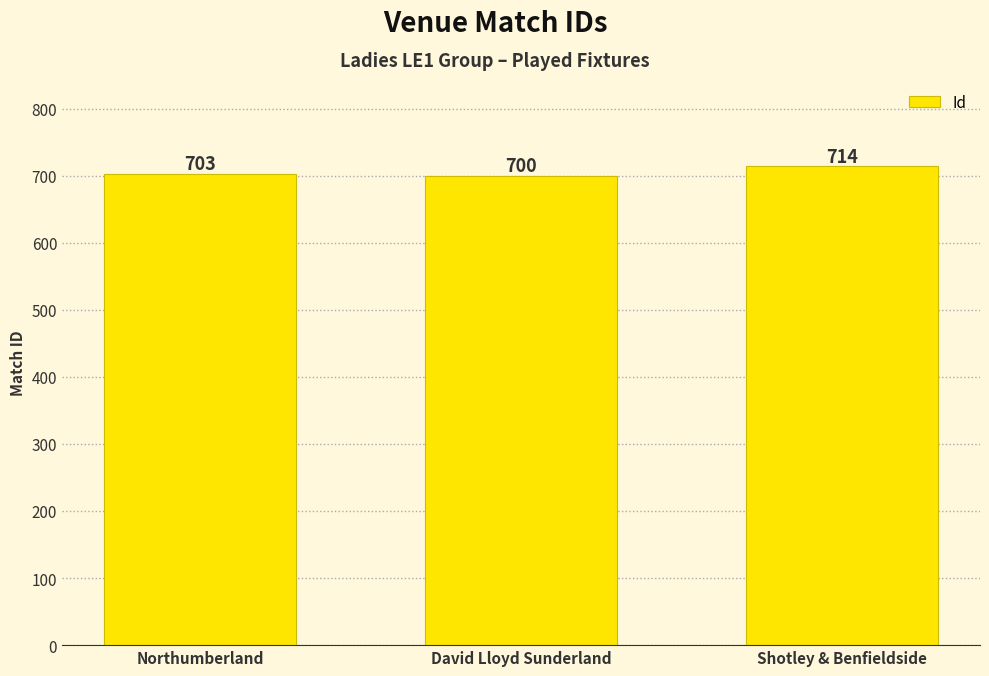

Which category has the lowest value across all series?

David Lloyd Sunderland